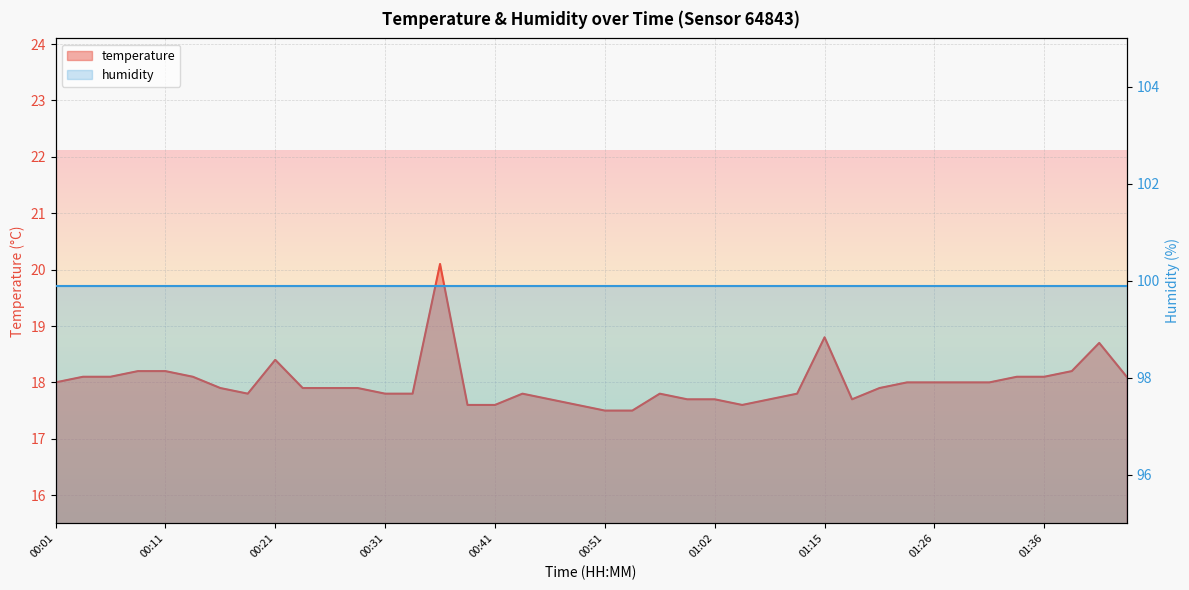

What is the difference between the maximum and minimum values?

2.6